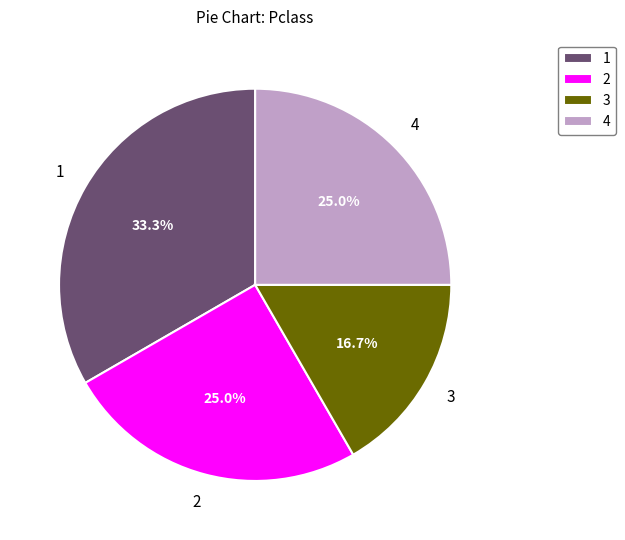

Which category has the biggest portion of the pie?

1